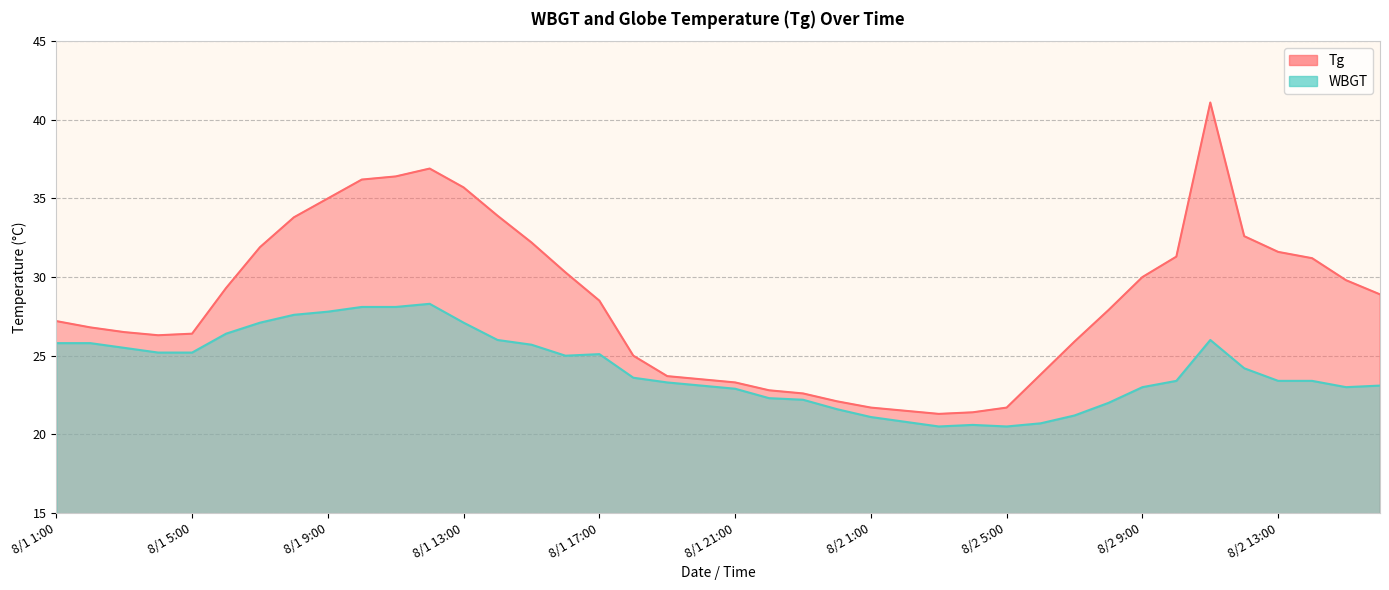

Where is the first local maximum for Tg?

8/1 12:00